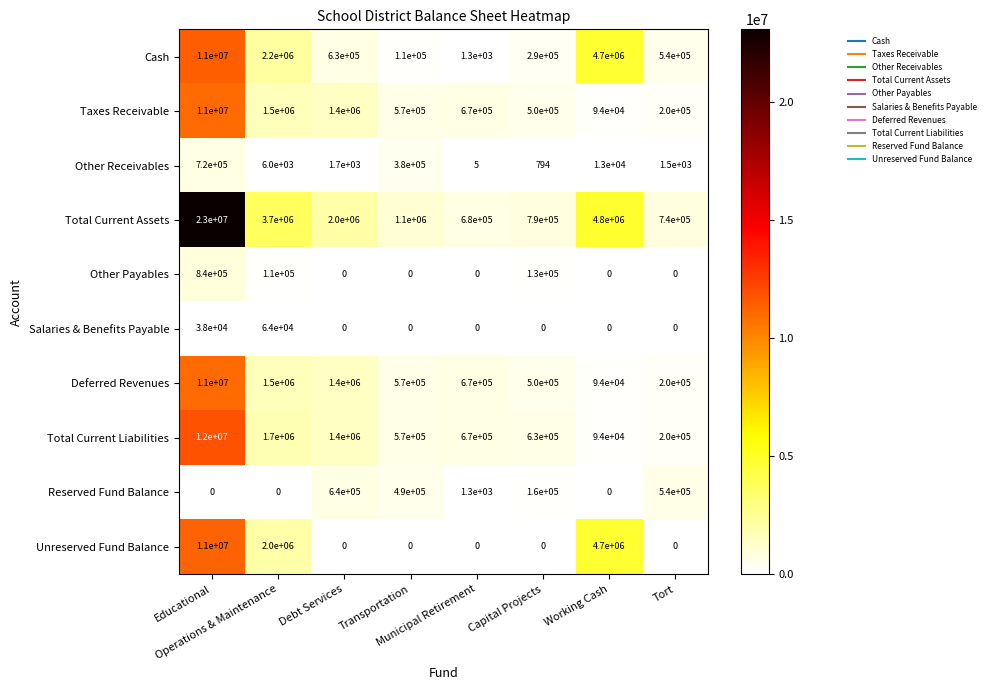

Which series has the largest range (max minus min)?

Total Current Assets